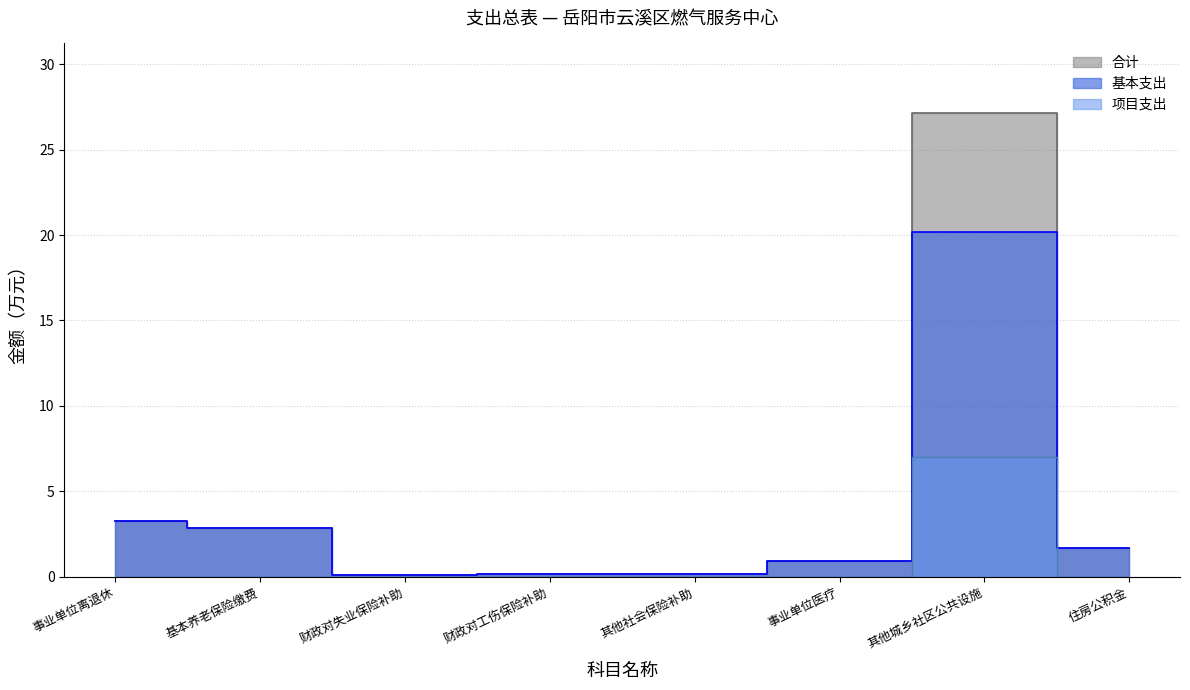

What is the maximum value shown in the chart?

27.2